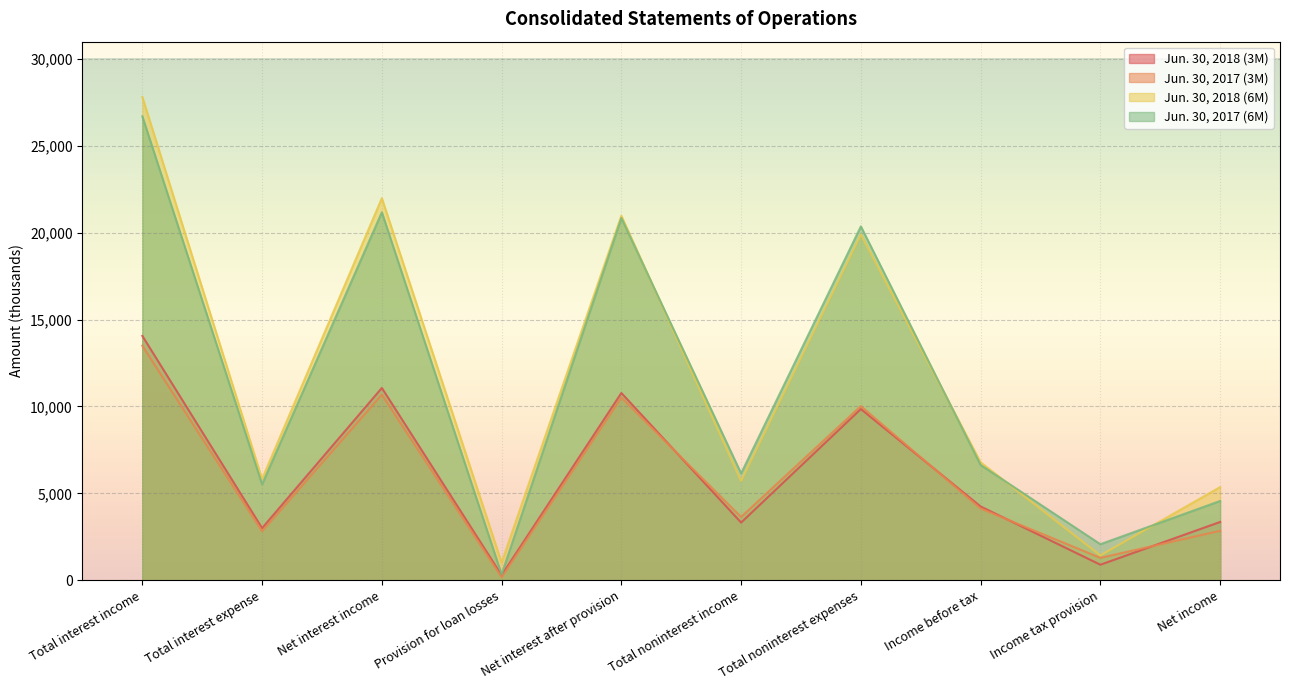

Rank the series at Total noninterest income from lowest to highest value.

Jun. 30, 2018 (3M), Jun. 30, 2017 (3M), Jun. 30, 2018 (6M), Jun. 30, 2017 (6M)